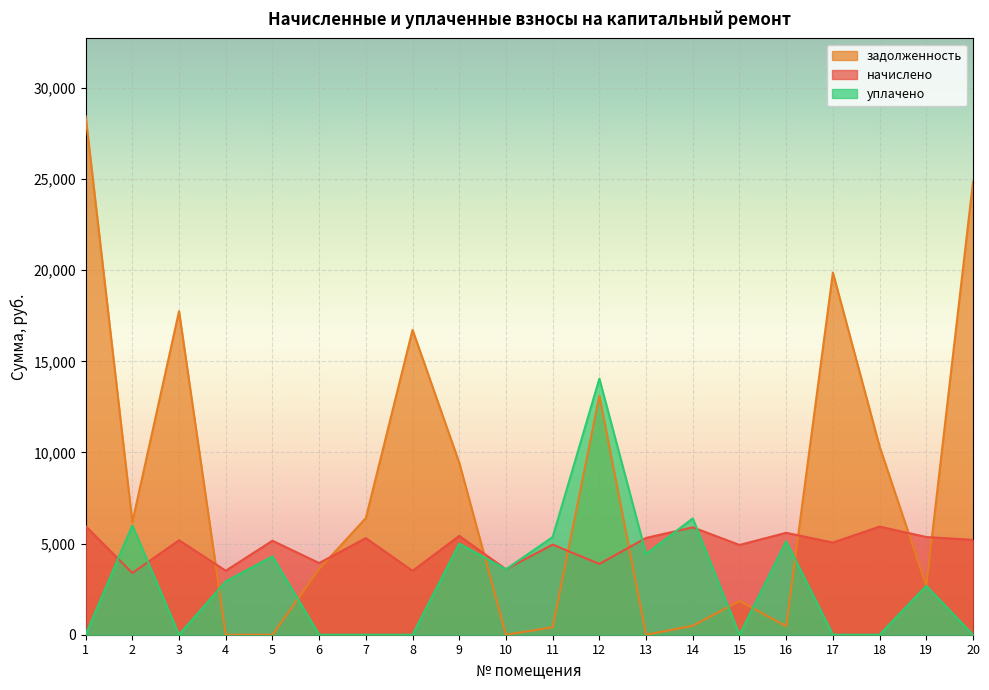

What is the average value of the уплачено series?

2992.5